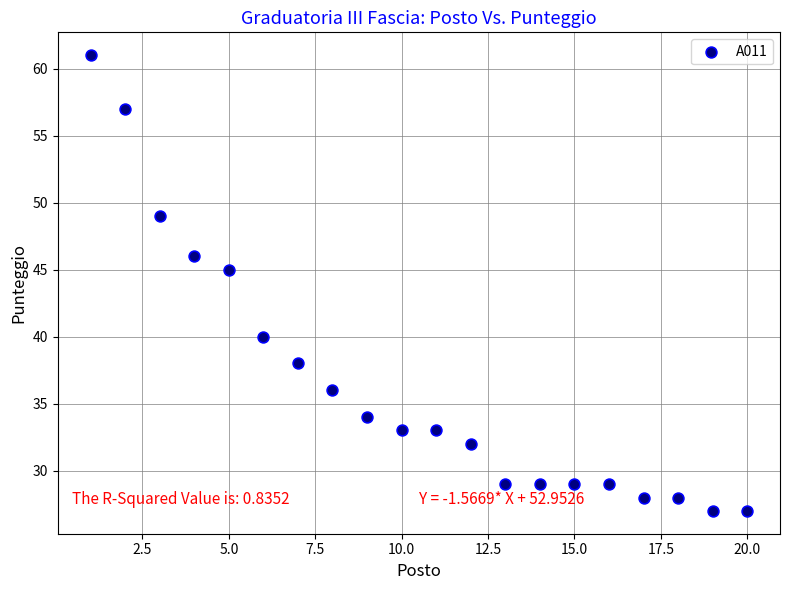

What is the range of X values (max minus min)?

19